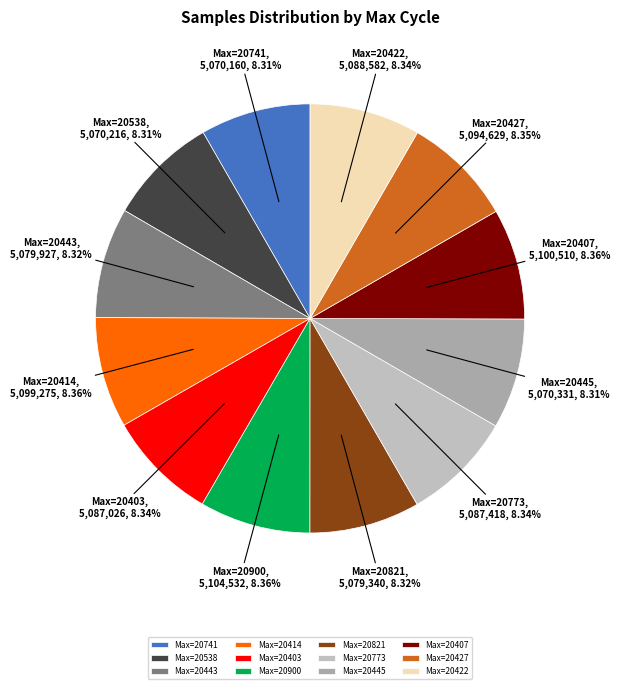

Approximately how many times larger is the value at Max=20773 compared to Max=20741?

1.0